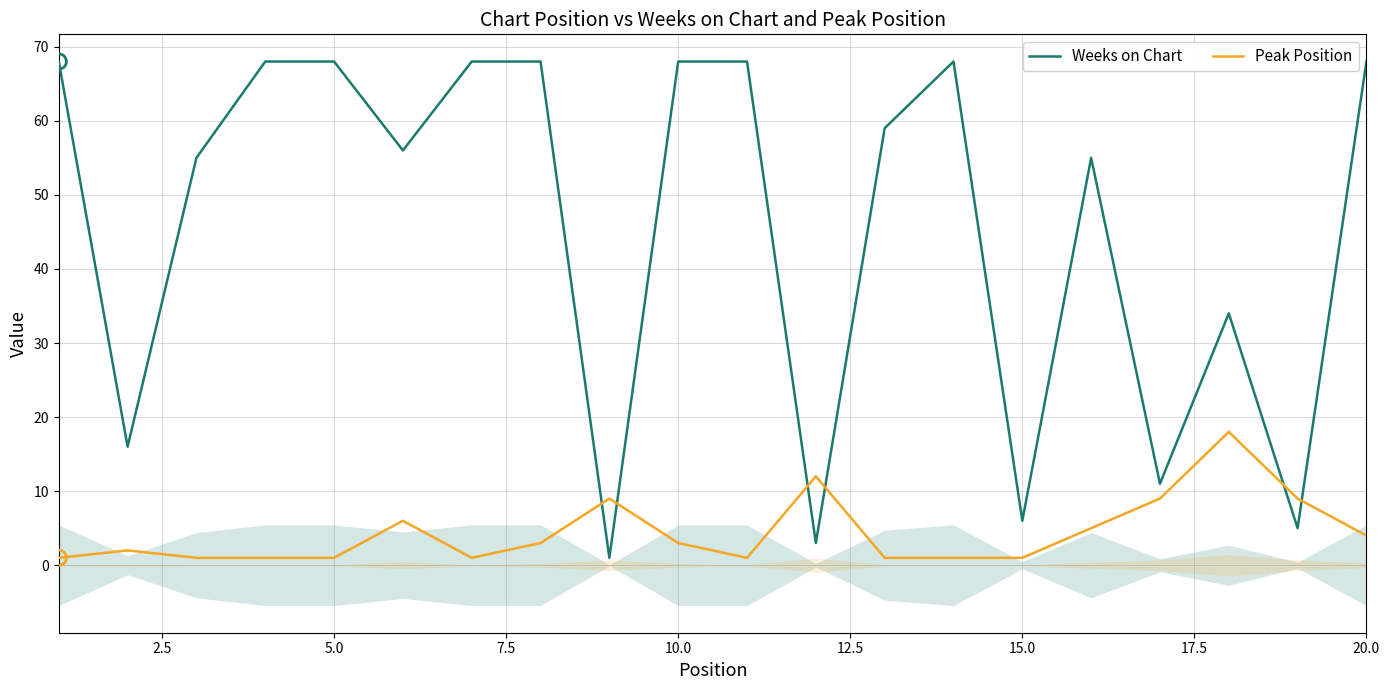

Which series has the largest Y range (max minus min)?

Weeks on Chart